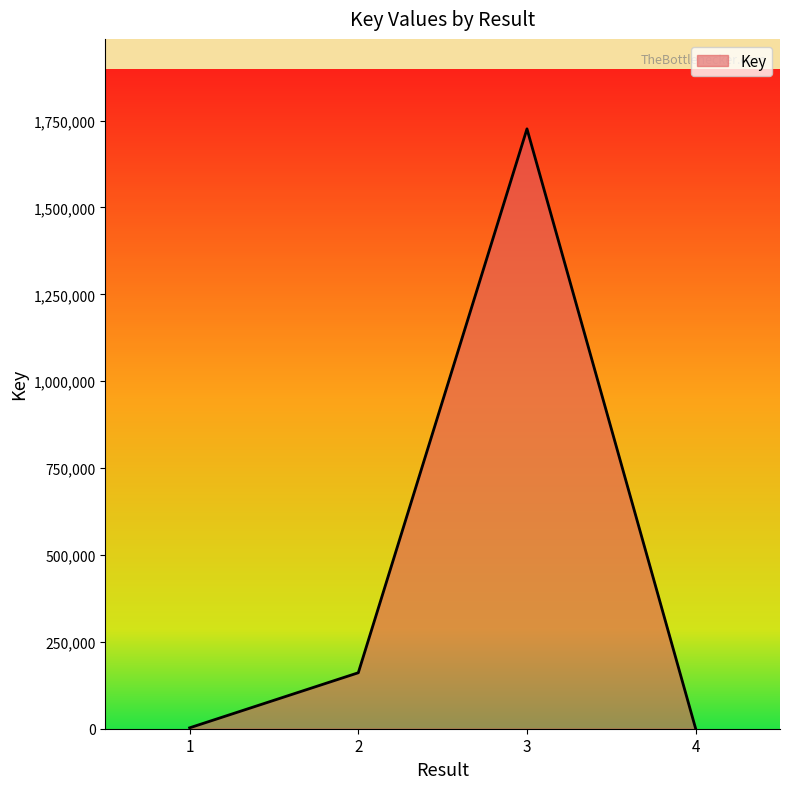

The value at 2 is 161065. True or false?

True